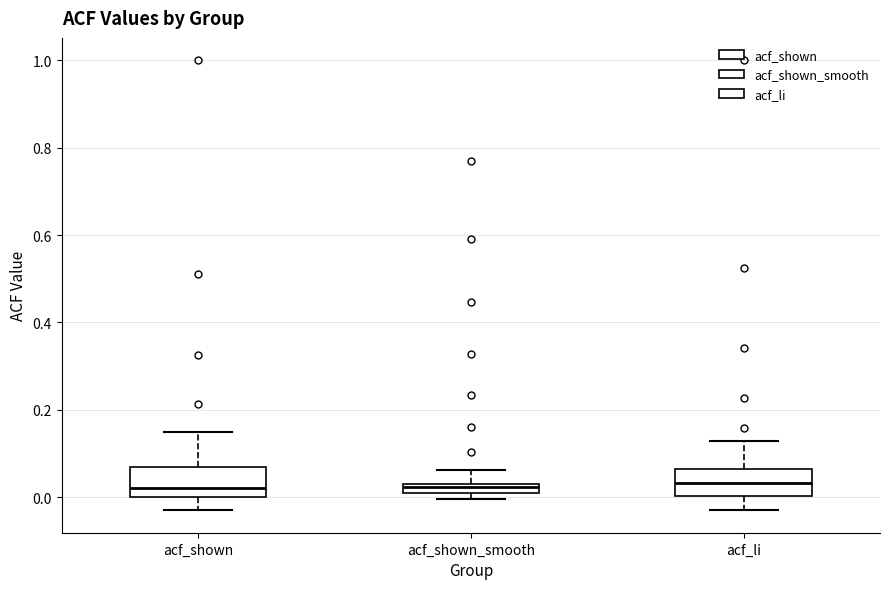

Where does the median line of the box for acf_shown sit on the y-axis? The values are not printed on the chart, so give them approximately, as read against the axis.

0.02